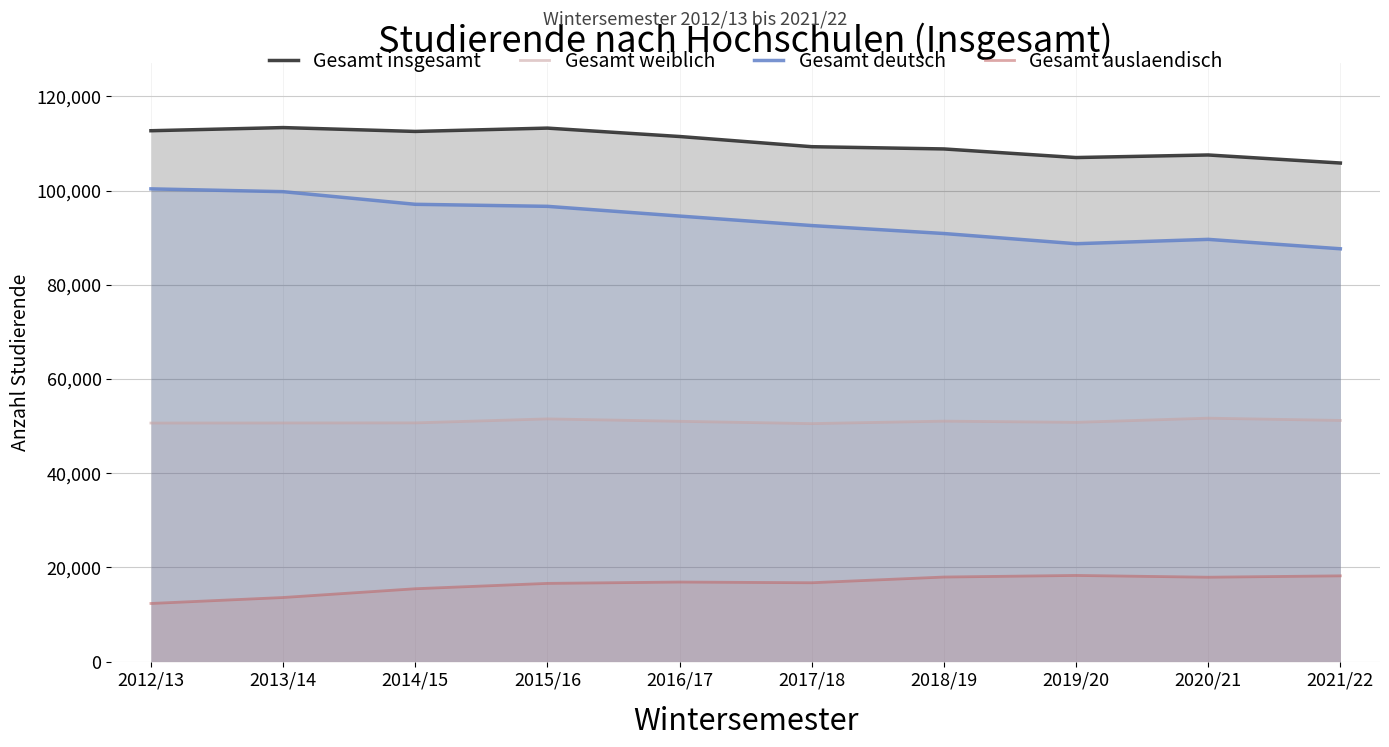

What is the difference between the Gesamt weiblich values at 2012/13 and 2021/22?

554